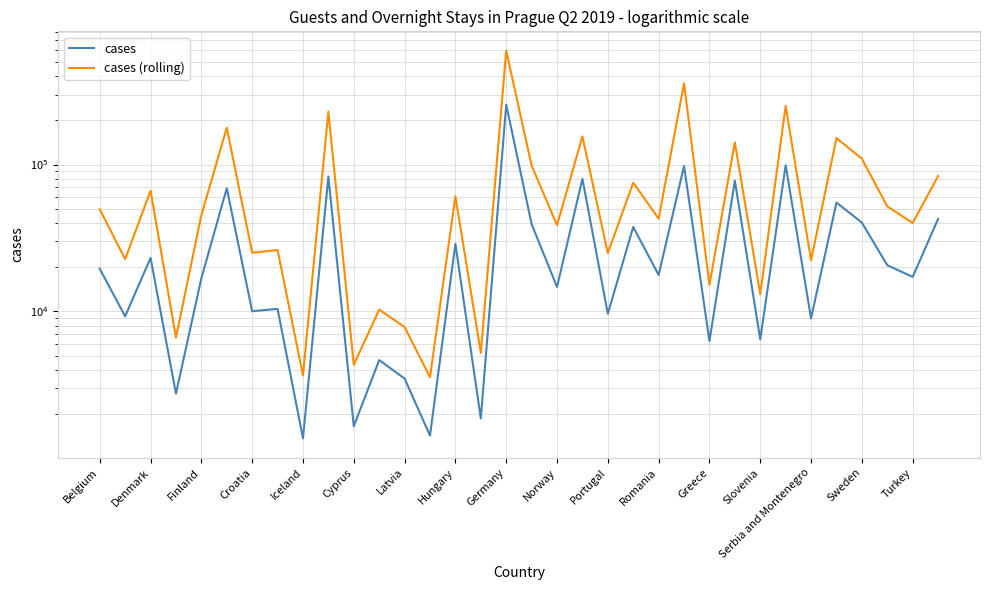

What position from the left is Turkey?

33